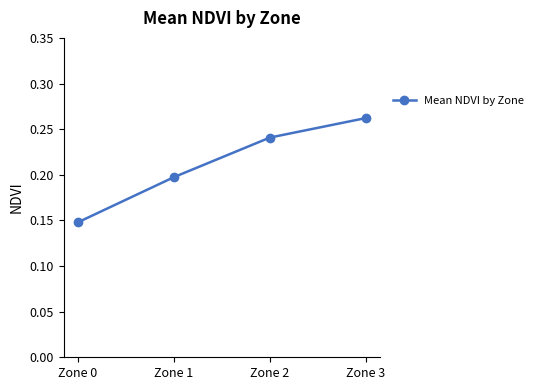

How many lines are shown in the chart?

1